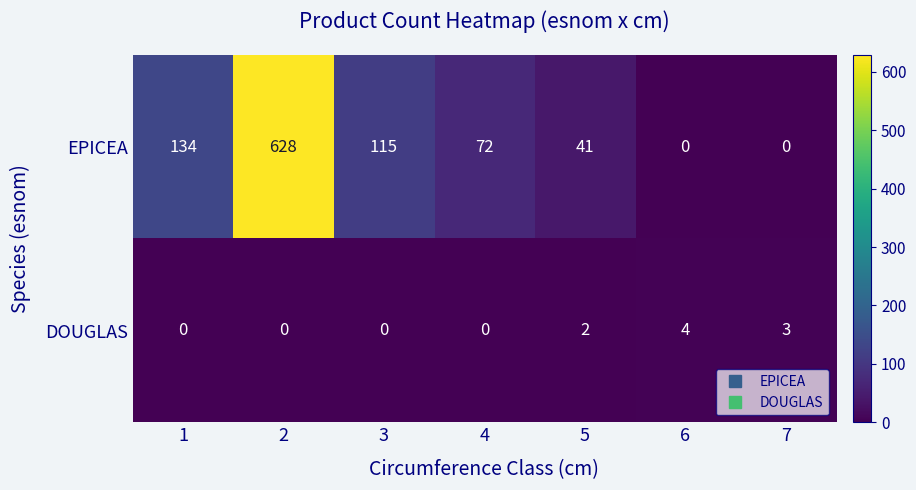

What is the difference between the maximum and minimum values in the DOUGLAS series?

4